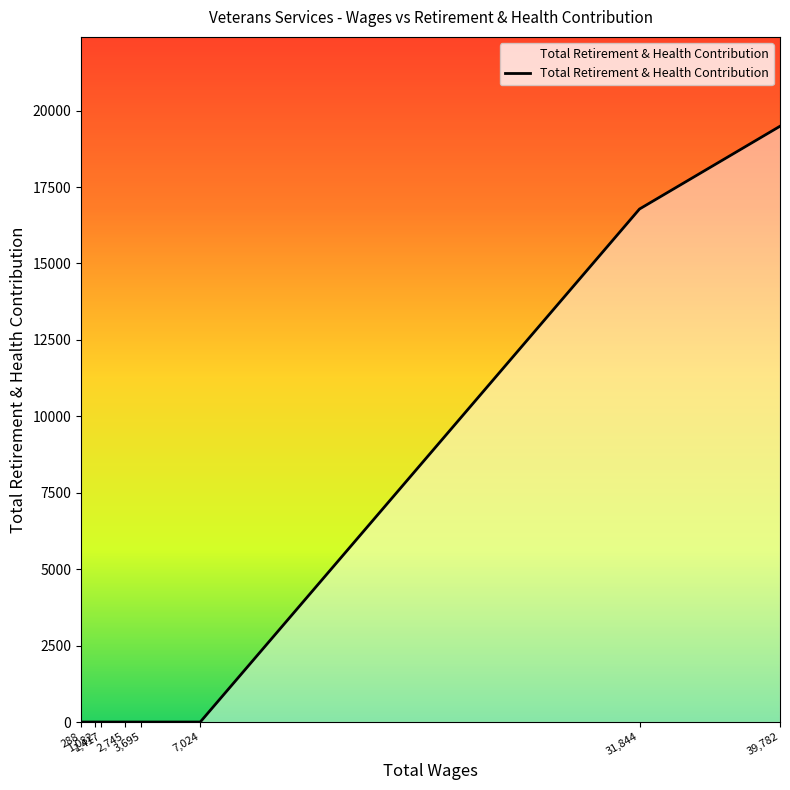

What is the average value?

4533